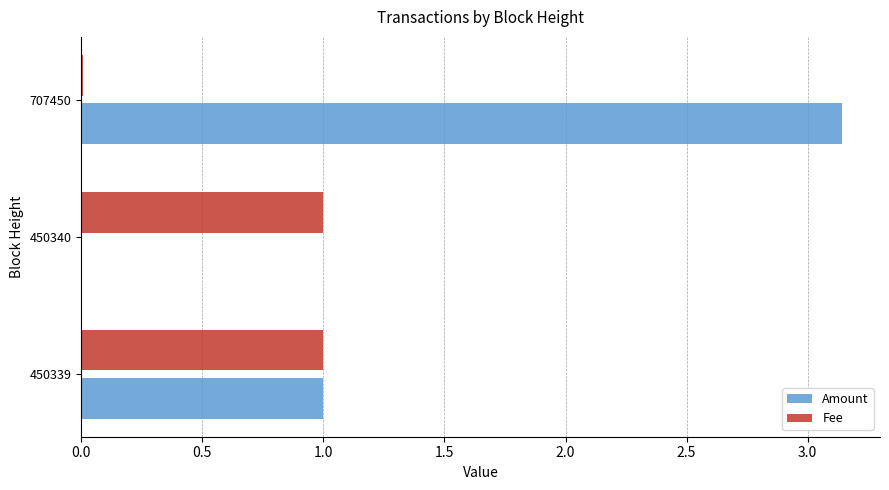

What is the total value across all series at 450339?

2.0